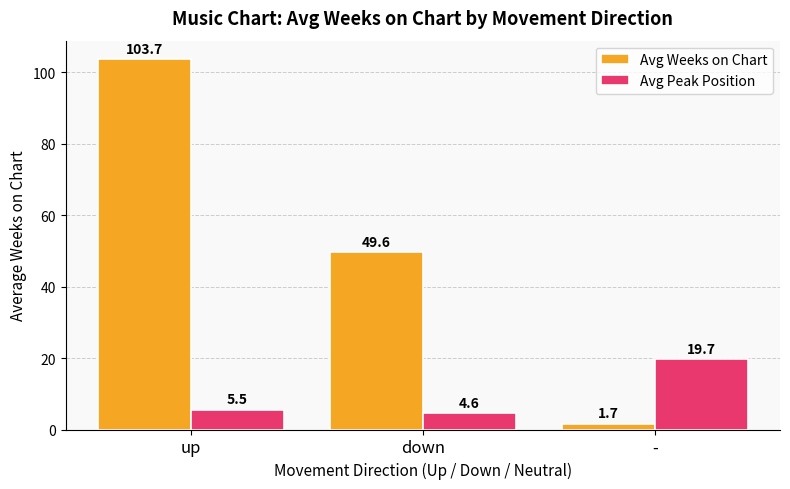

What is the sum of the Avg Peak Position values at up and down?

10.1